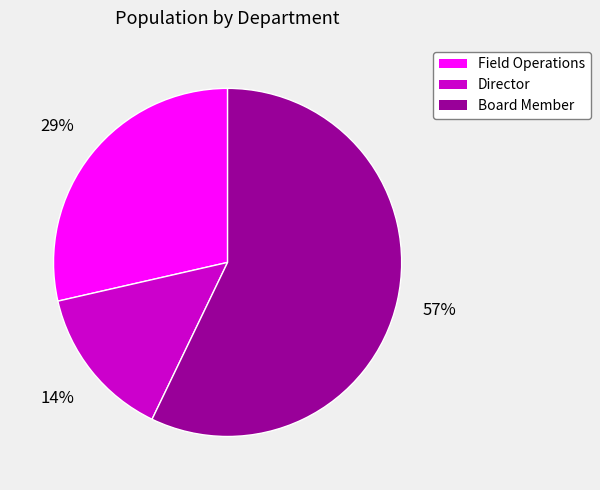

To the nearest percent, what portion does Field Operations represent?

29%